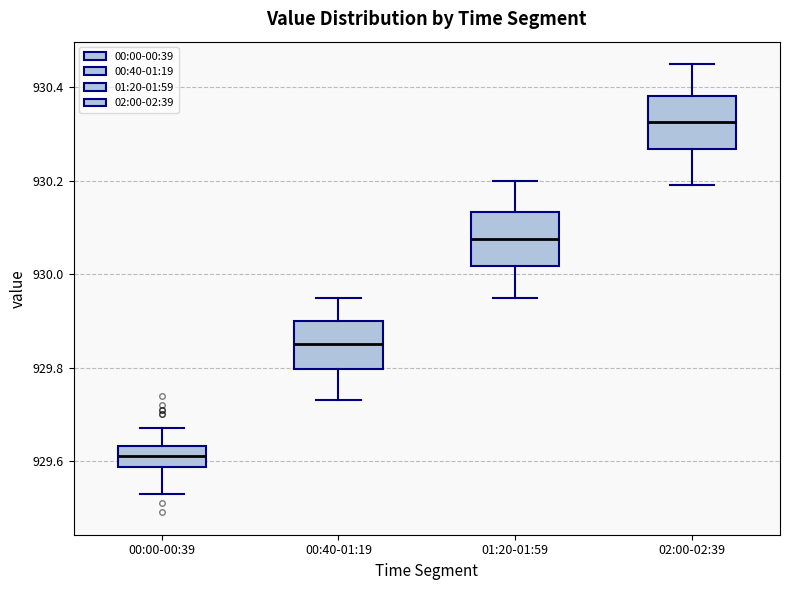

Reading left to right, transcribe this box plot: for each box, give where its median line is, the range the box spans, and where its two whiskers end, as read against the y-axis. The values are not printed on the chart, so give them approximately, as read against the axis.

00:00-00:39: median 929.62, box 929.58 to 929.64, whiskers 929.54 to 929.68
00:40-01:19: median 929.86, box 929.80 to 929.90, whiskers 929.74 to 929.96
01:20-01:59: median 930.08, box 930.02 to 930.14, whiskers 929.96 to 930.20
02:00-02:39: median 930.32, box 930.26 to 930.38, whiskers 930.20 to 930.46